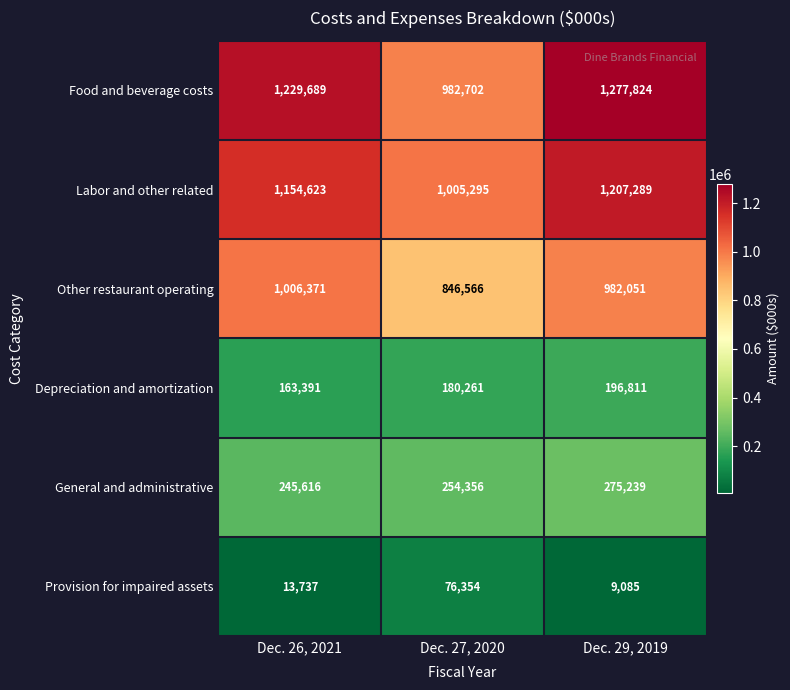

Reading right to left, transcribe all the data shown in this chart.

Food and beverage costs: 1277824	982702	1229689
Labor and other related: 1207289	1005295	1154623
Other restaurant operating: 982051	846566	1006371
Depreciation and amortization: 196811	180261	163391
General and administrative: 275239	254356	245616
Provision for impaired assets: 9085	76354	13737